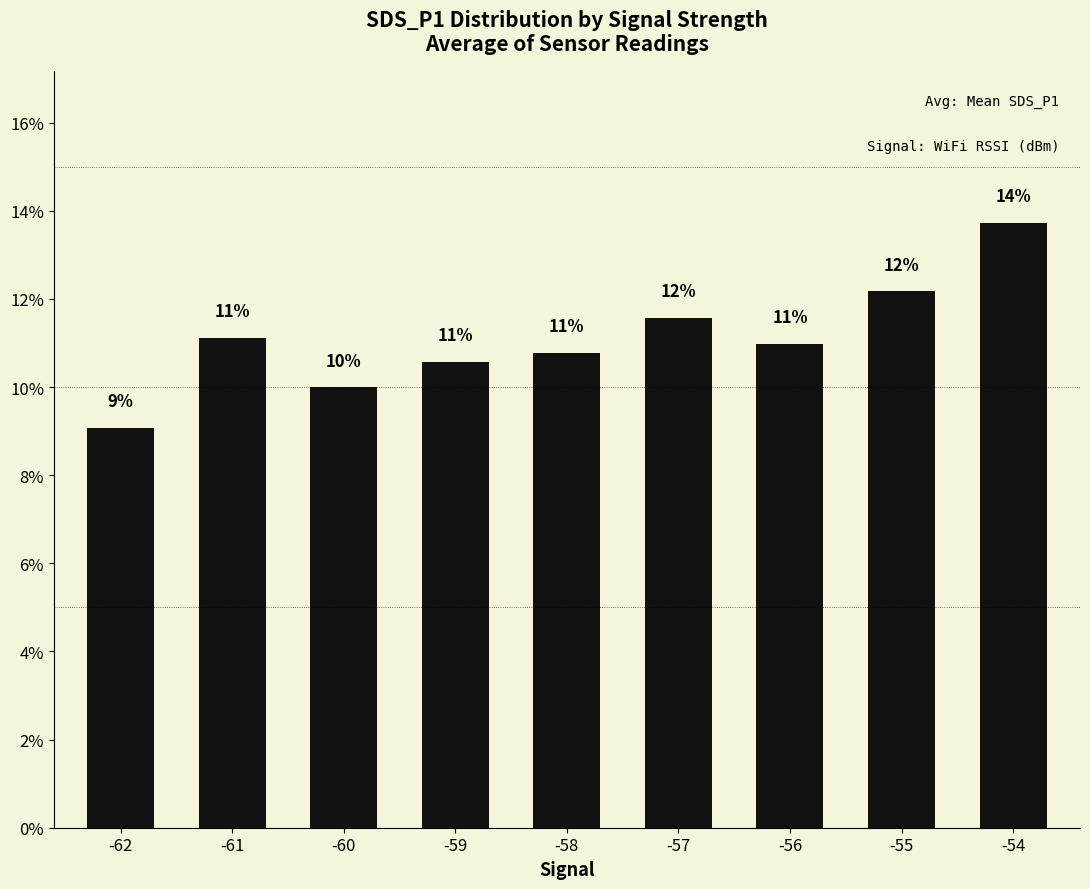

Which has a higher value, -54 or -62?

-54